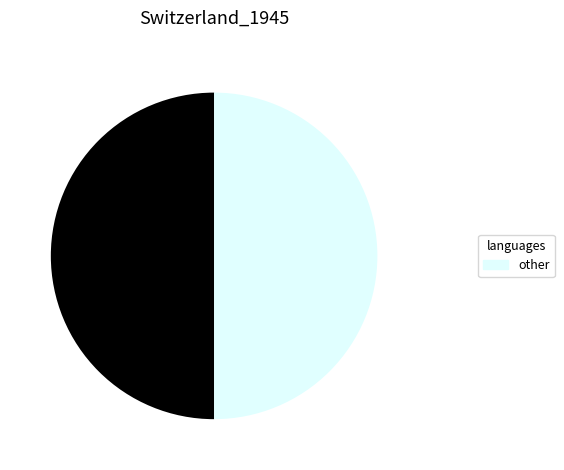

How many slices are in this pie chart?

5